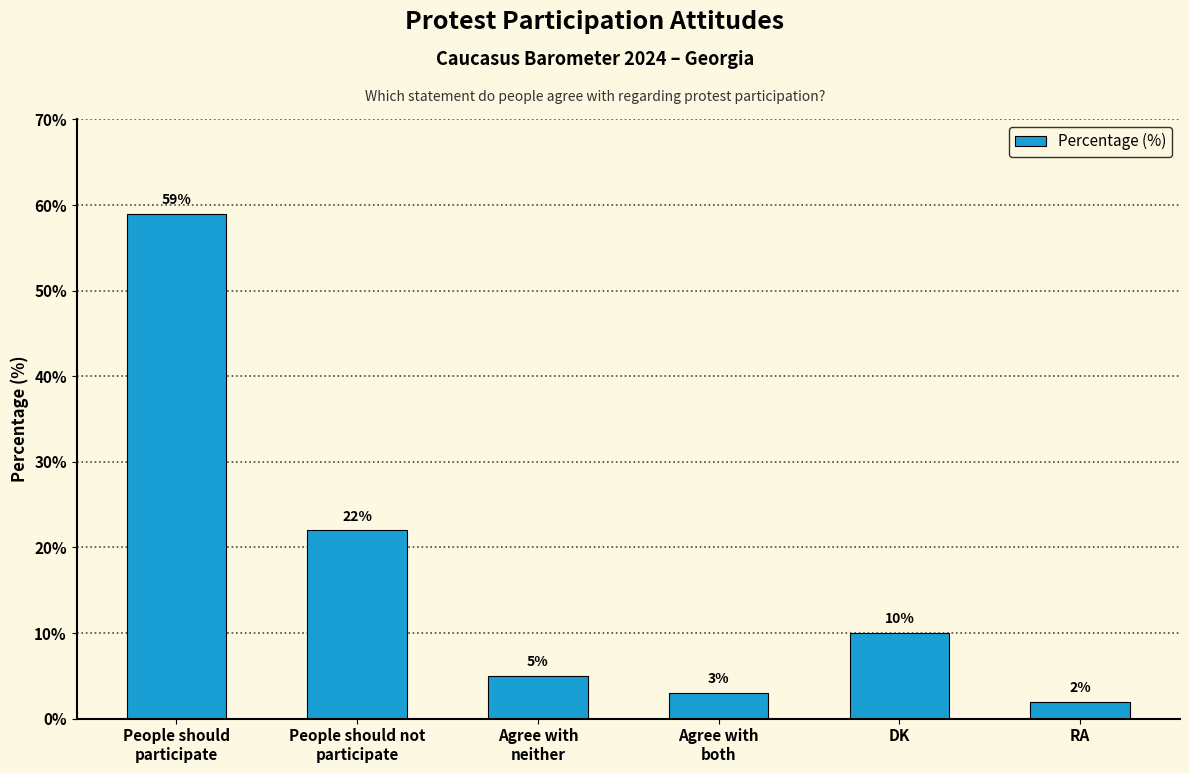

Where does the data first go above 10?

People should
participate